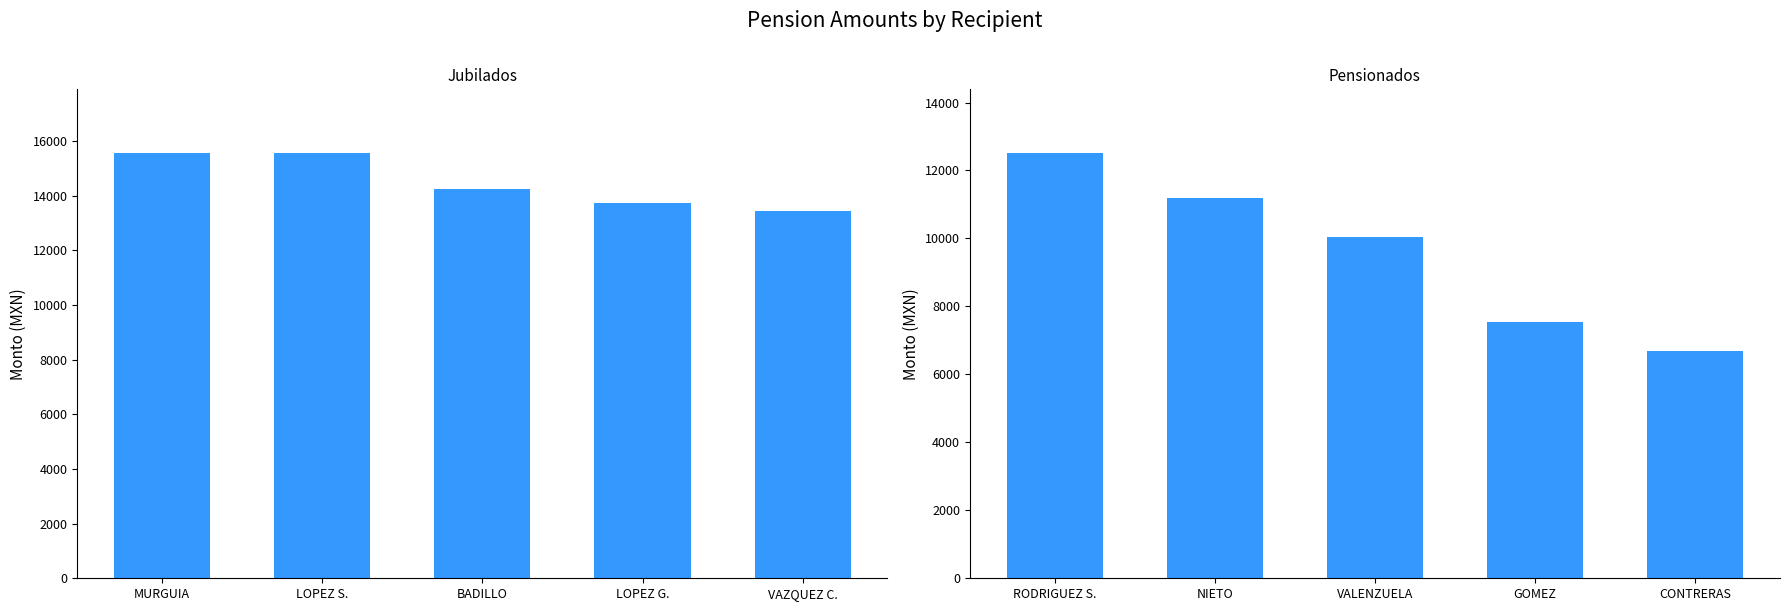

At which label is Jubilado(a) closest to 14492?

BADILLO